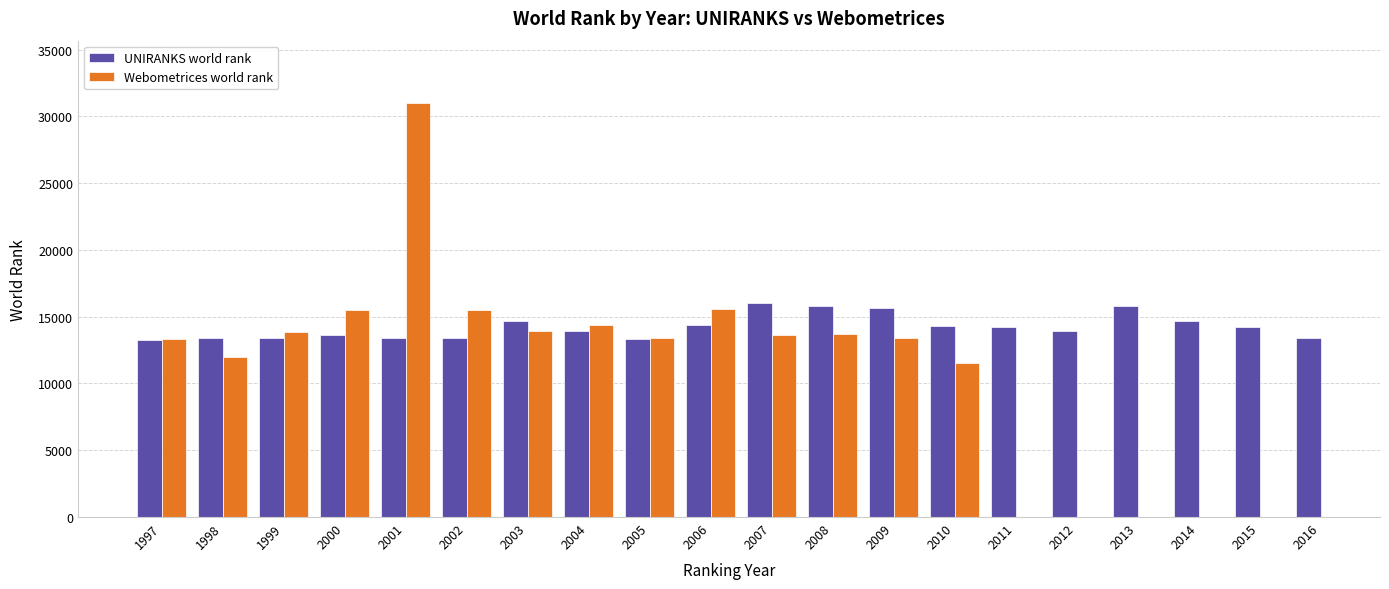

At which category does the chart reach its peak across all series?

2001